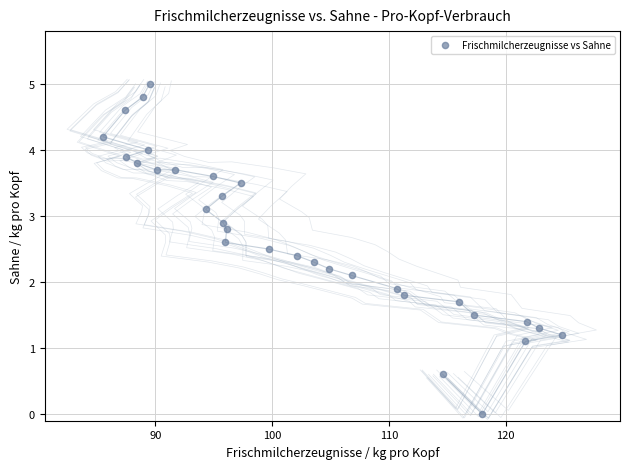

What is the range of X values (max minus min)?

39.3